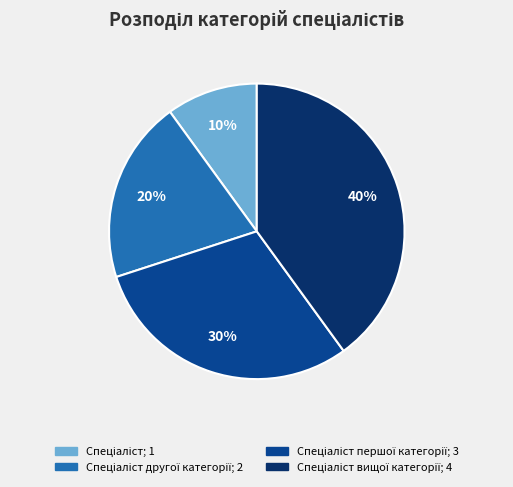

To the nearest percent, what is the average slice percentage?

25%